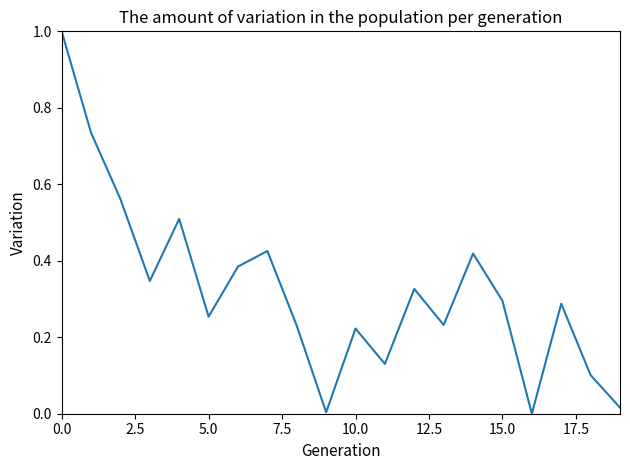

What is the maximum value shown in the chart?

1.0